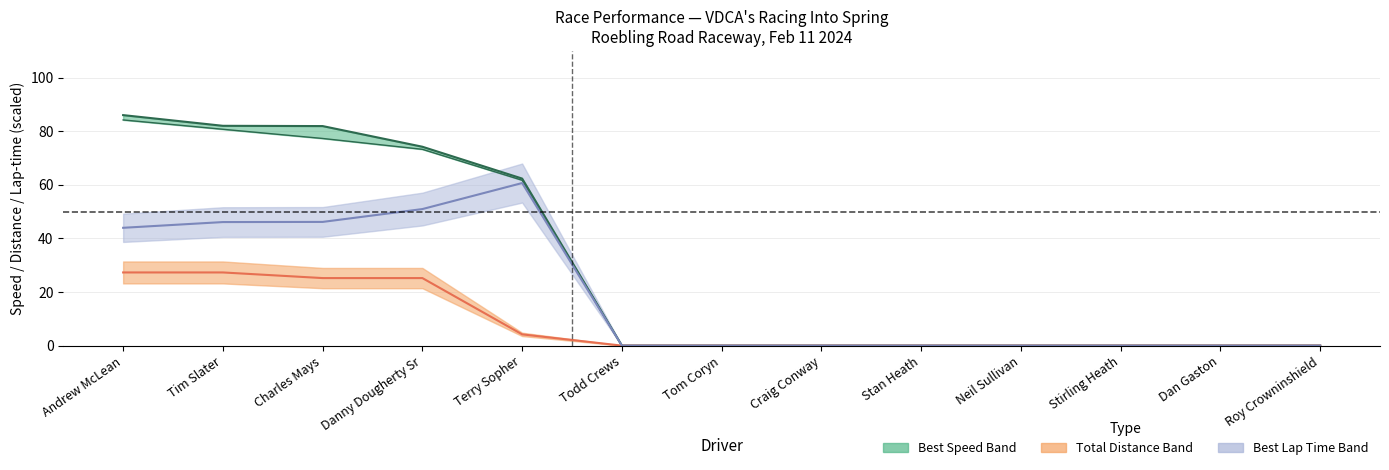

Is the value of Total Distance at Tim Slater greater than the value of Best Lap Time /2 at Roy Crowninshield?

Yes